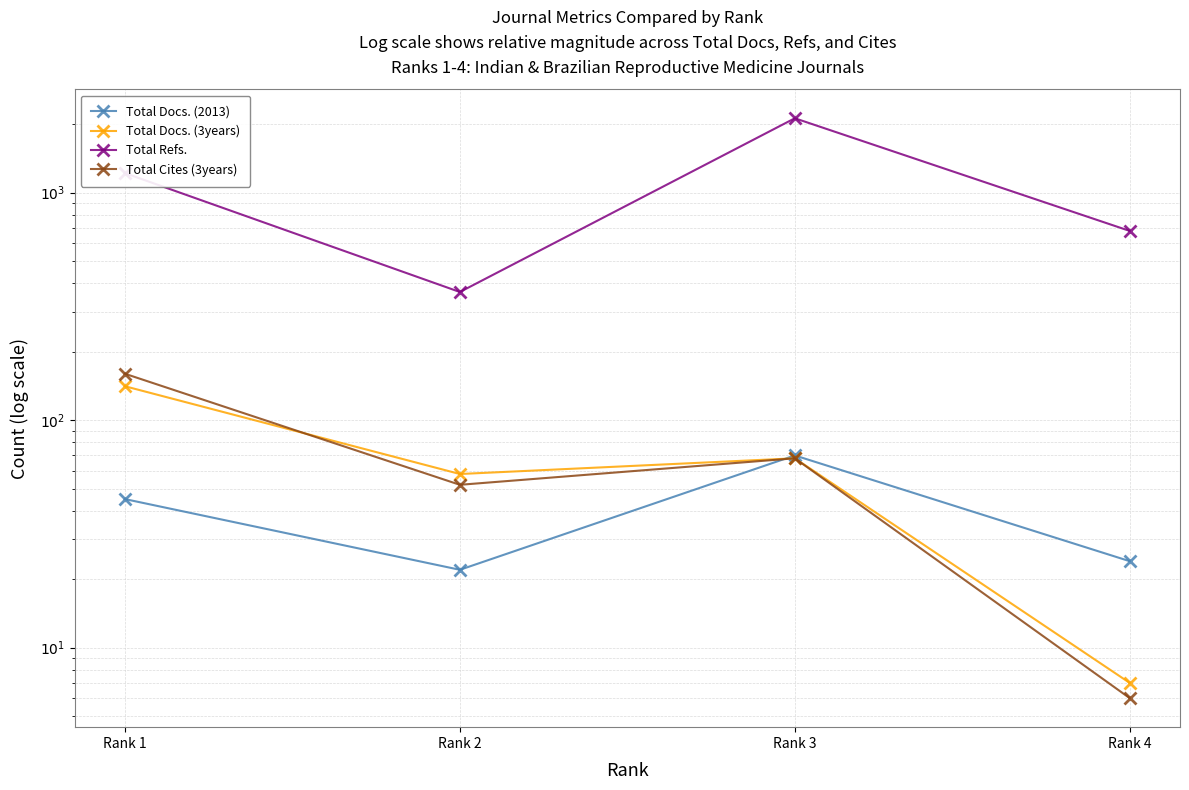

Reading right to left, transcribe all the data shown in this chart.

Total Docs. (2013): 24	70	22	45
Total Docs. (3years): 7	68	58	141
Total Refs.: 679	2124	366	1219
Total Cites (3years): 6	68	52	160